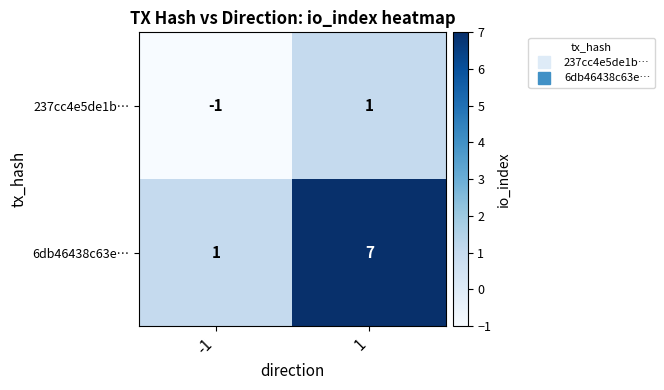

Which series has the largest range (max minus min)?

6db46438c63e…